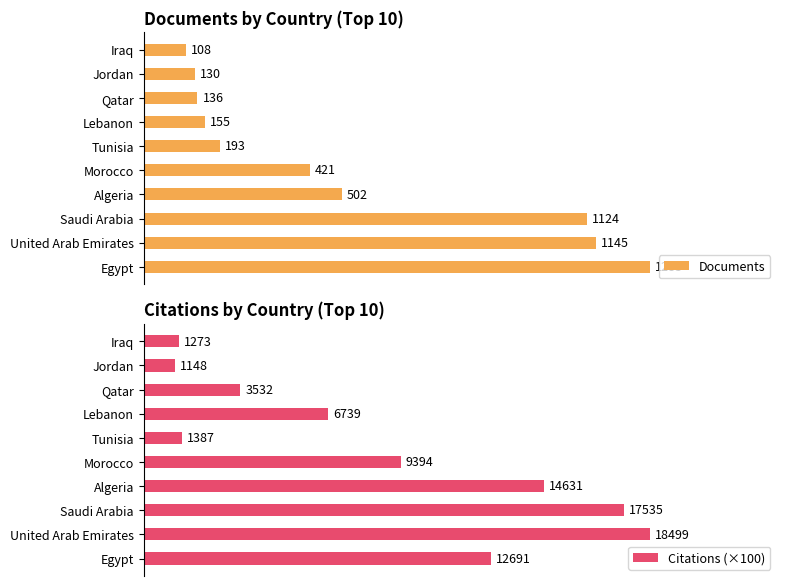

Does the chart contain stacked bars?

No